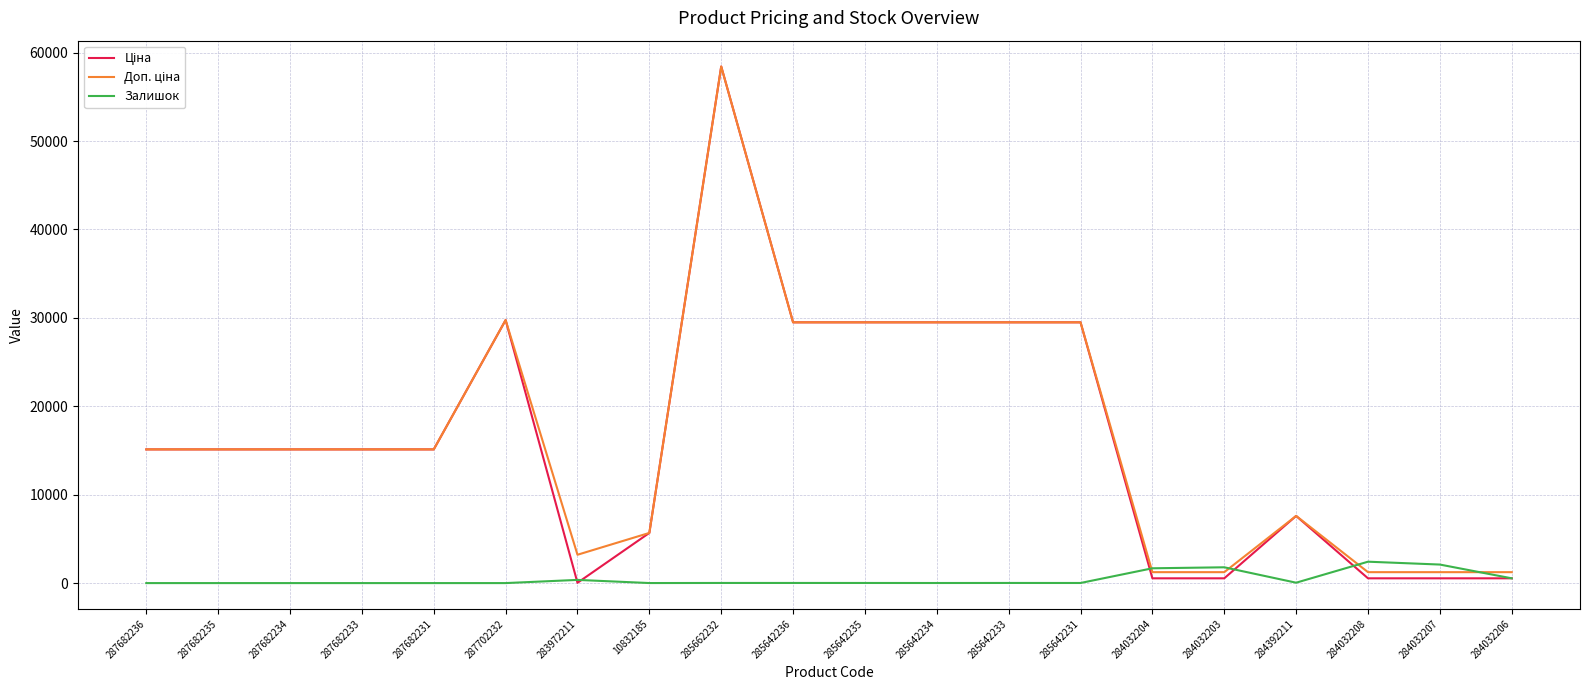

At which category is the sum across all series the highest?

285662232